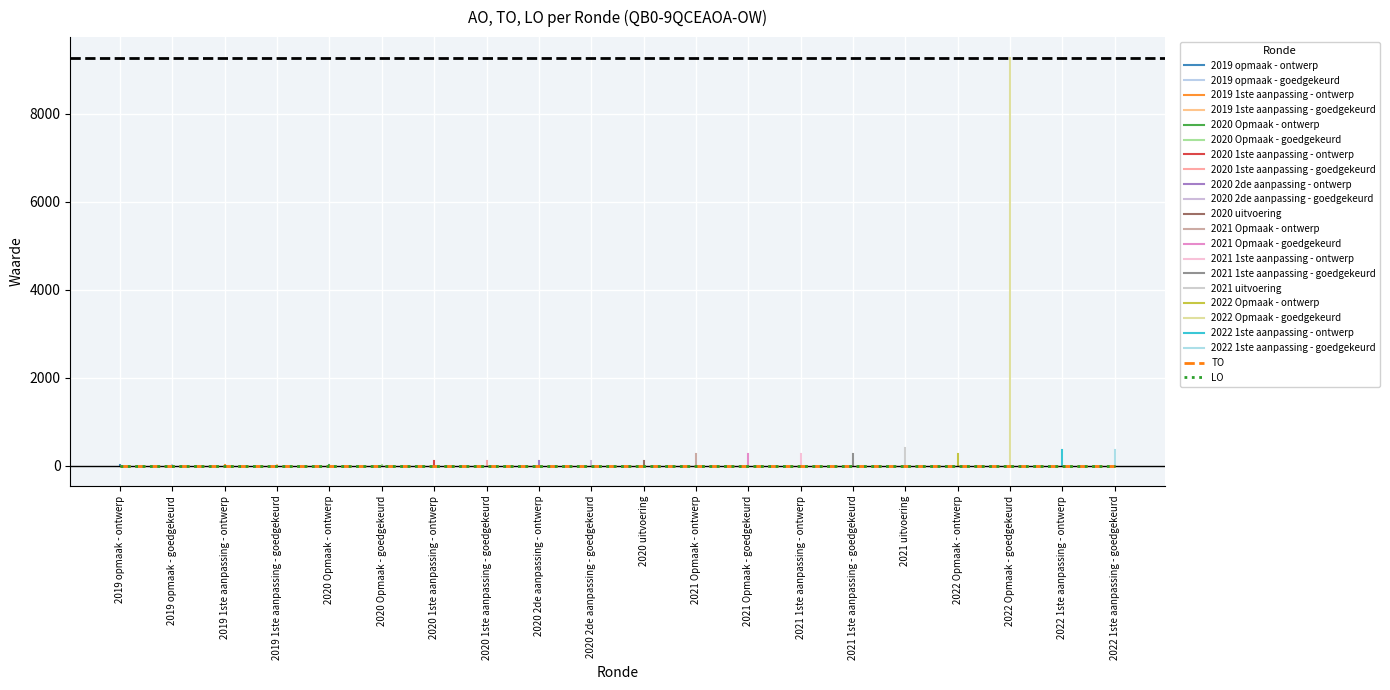

At how many categories does at least one series exceed 2106?

1